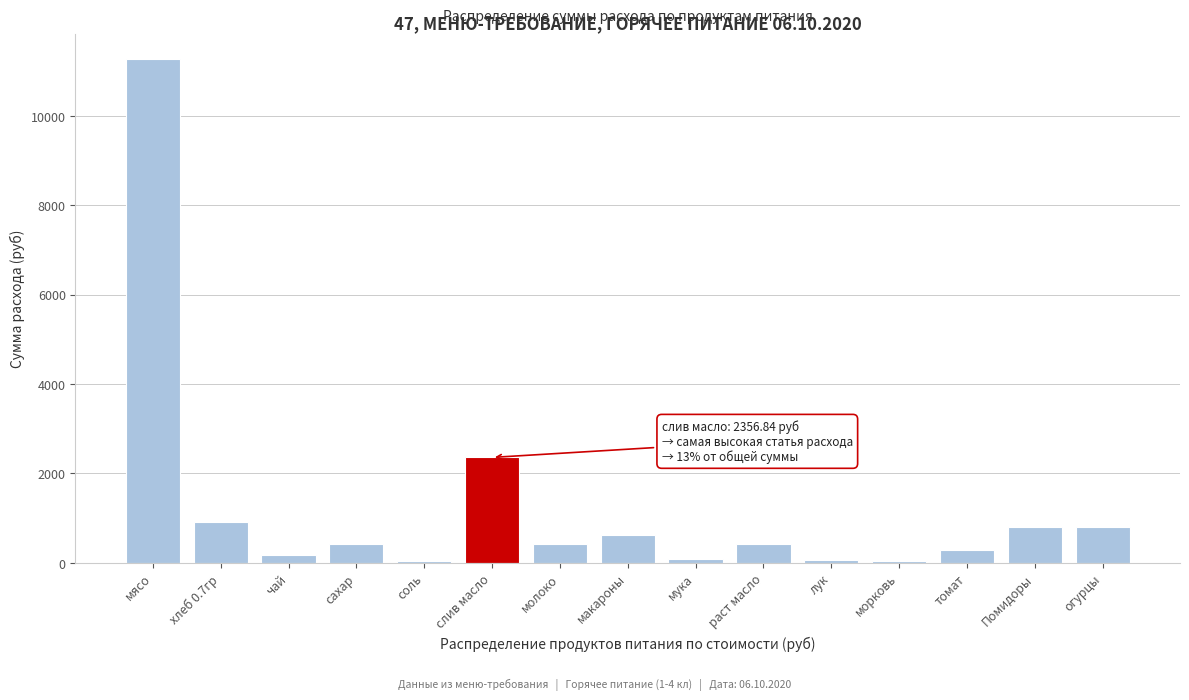

The chart shows a value of 2356.8 at слив масло. True or false?

True